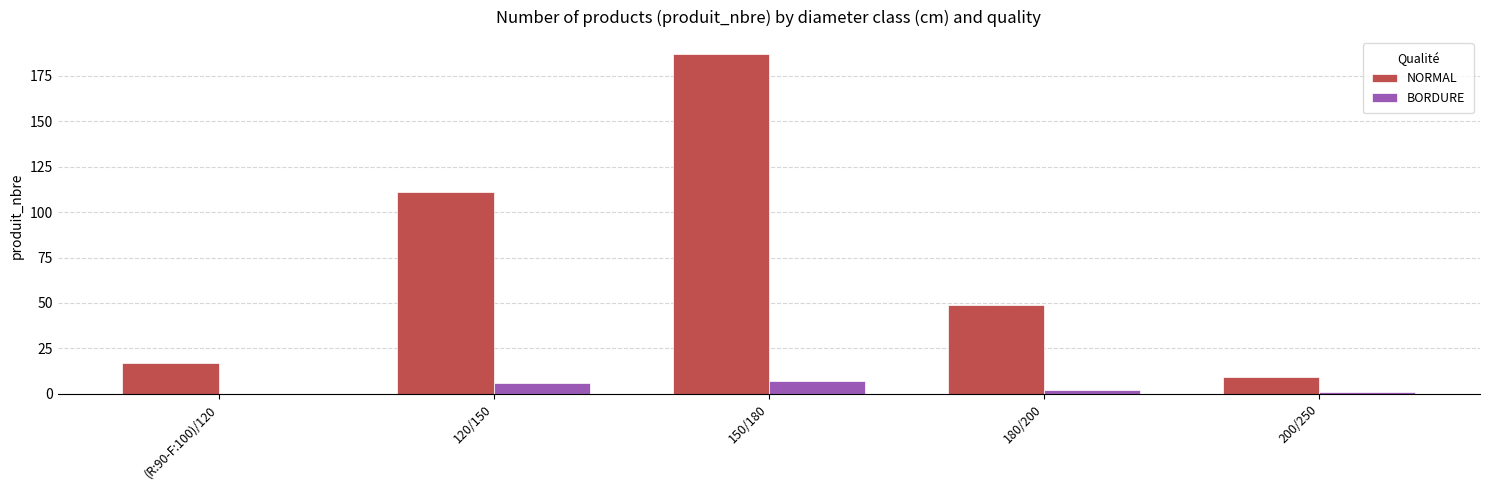

The BORDURE series shows 2 at 180/200. True or false?

True